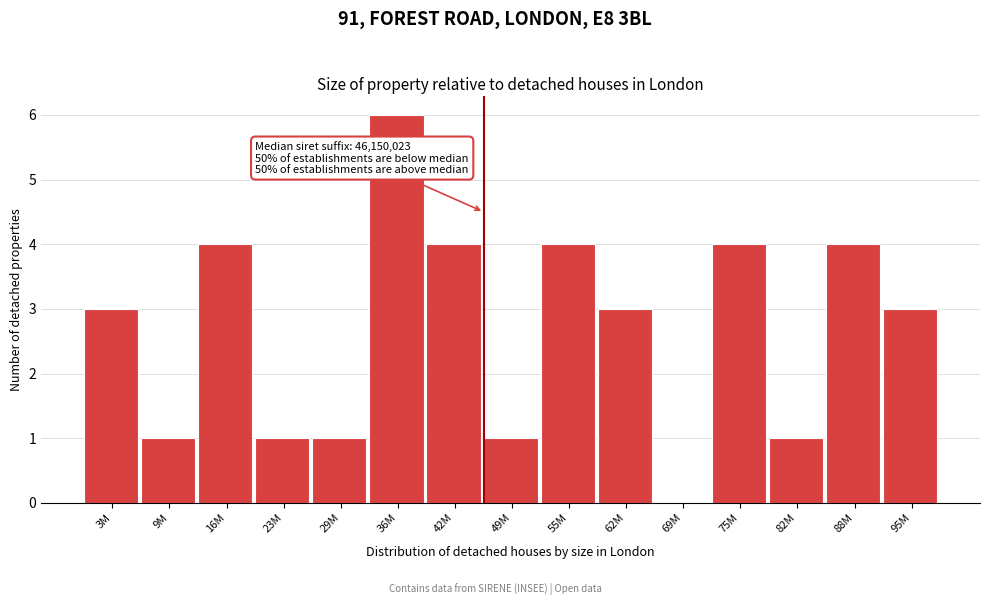

Reading left to right, list all the values displayed in this chart.

3M=3	9M=1	16M=4	23M=1	29M=1	36M=6	42M=4	49M=1	55M=4	62M=3	69M=0	75M=4	82M=1	88M=4	95M=3